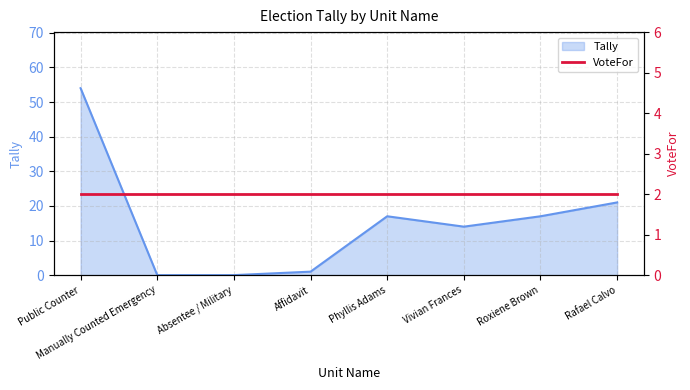

At which label does the data first exceed 17?

Public Counter